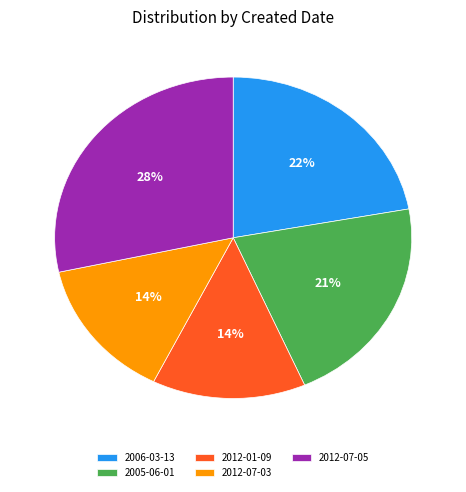

Does 2012-01-09 account for over 50% of the chart?

No